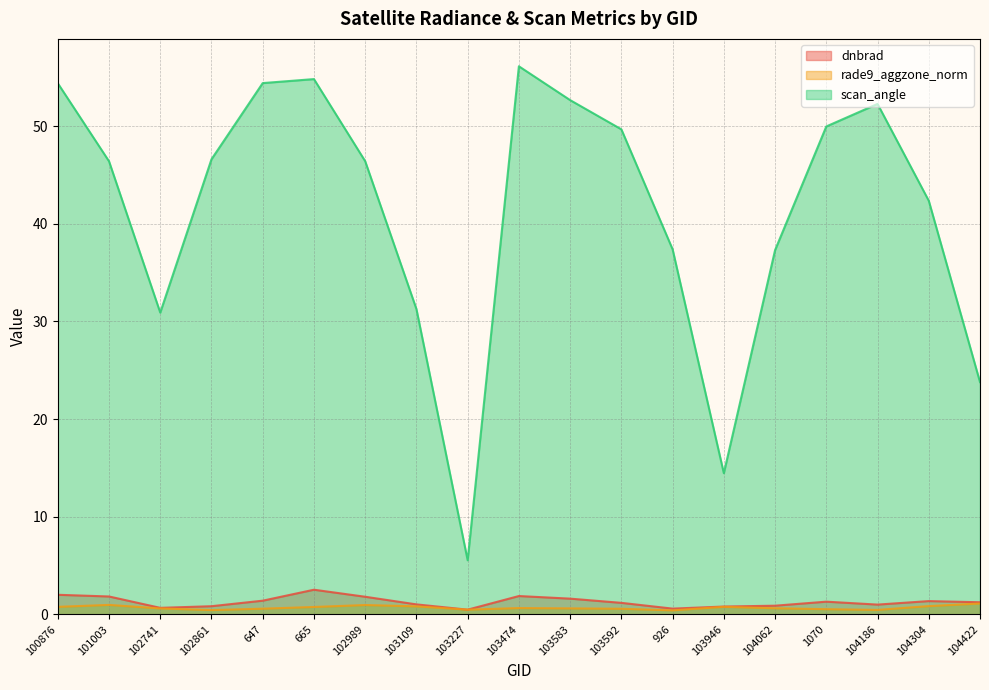

Between 103592 and 104062, which is larger?

103592